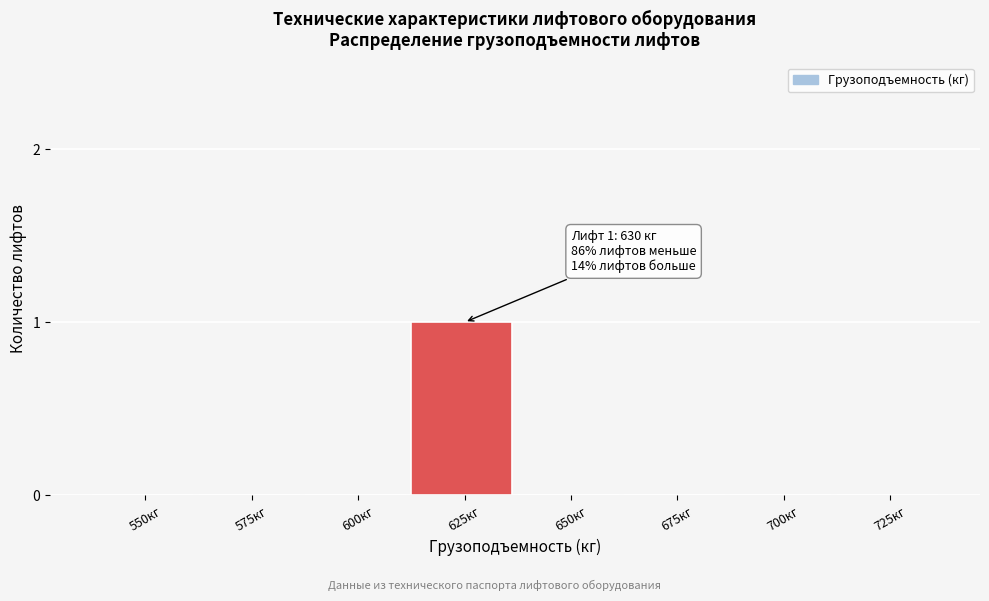

Reading left to right, transcribe all the data shown in this chart.

550кг=0	575кг=0	600кг=0	625кг=1	650кг=0	675кг=0	700кг=0	725кг=0